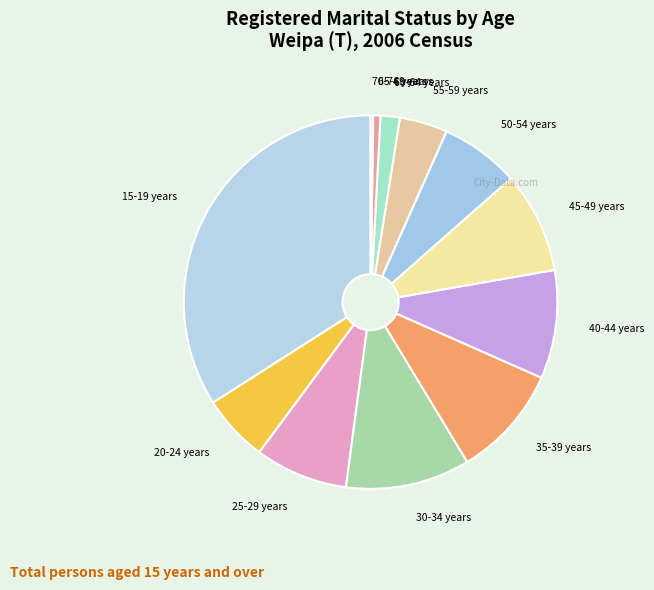

Is it true that 50-54 years is 15% of the pie?

False